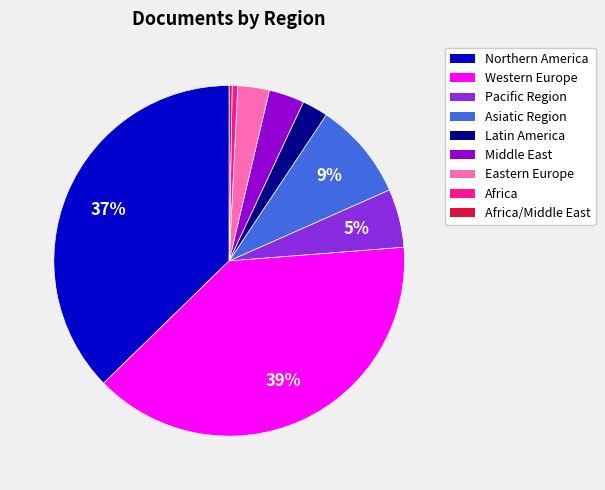

Is there any slice that represents more than half of the pie?

No